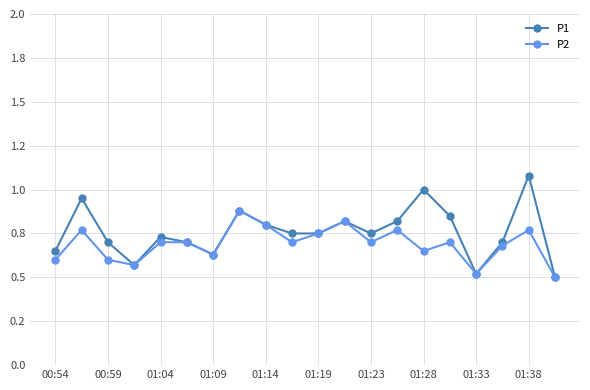

Is this an area chart (filled region under the line)?

No